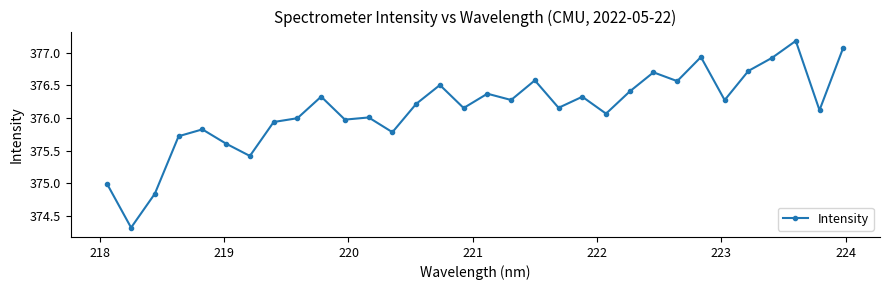

True or false: there are more than 2 points higher than both neighbors.

True